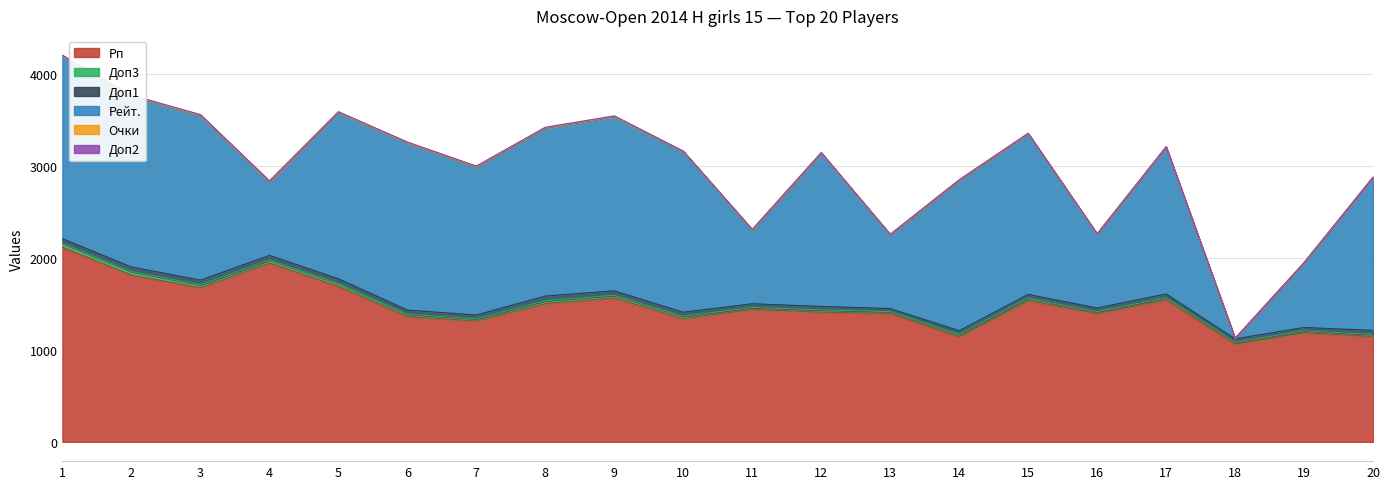

True or false: Очки has more than 2 interior local peaks.

False